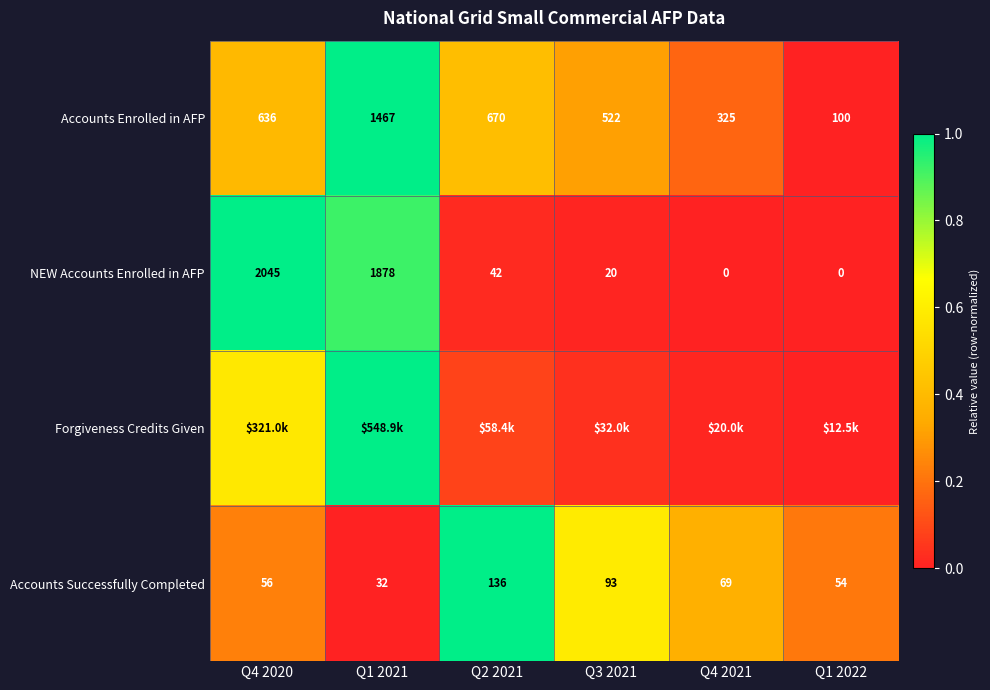

Is the value of Accounts Enrolled in AFP at Q4 2021 greater than the value of Accounts Successfully Completed at Q3 2021?

Yes